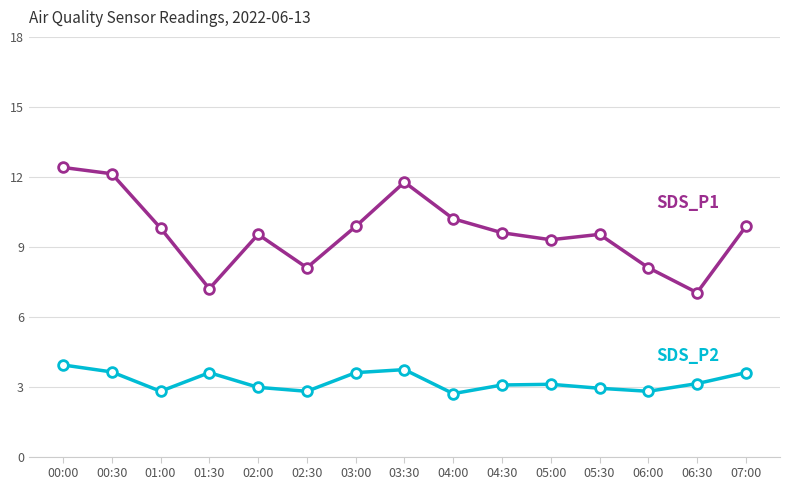

What is the total value across all series at 06:00?

10.9